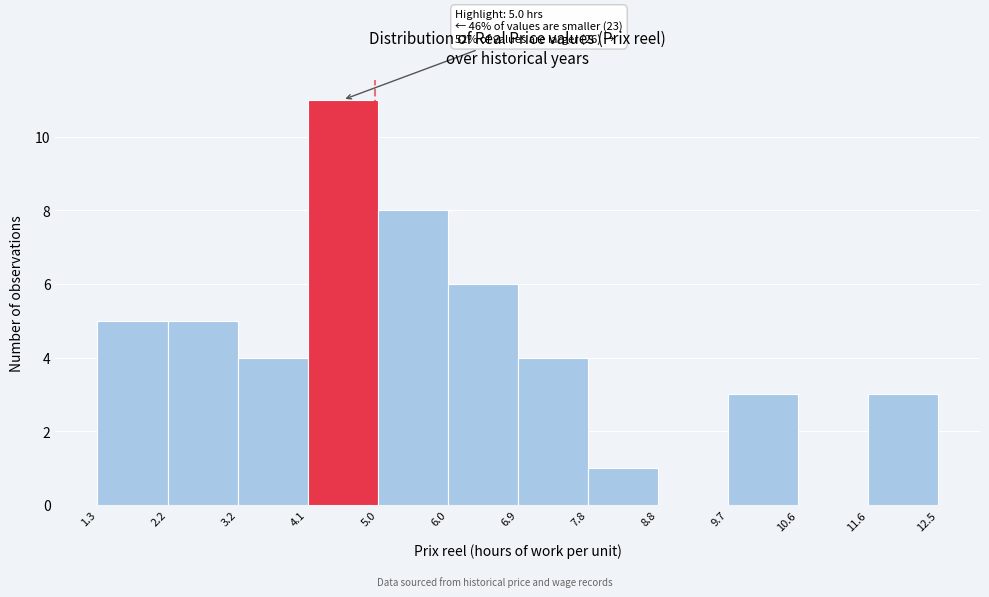

Over which range of the x-axis is the bar tallest?

4.1 to 5.0